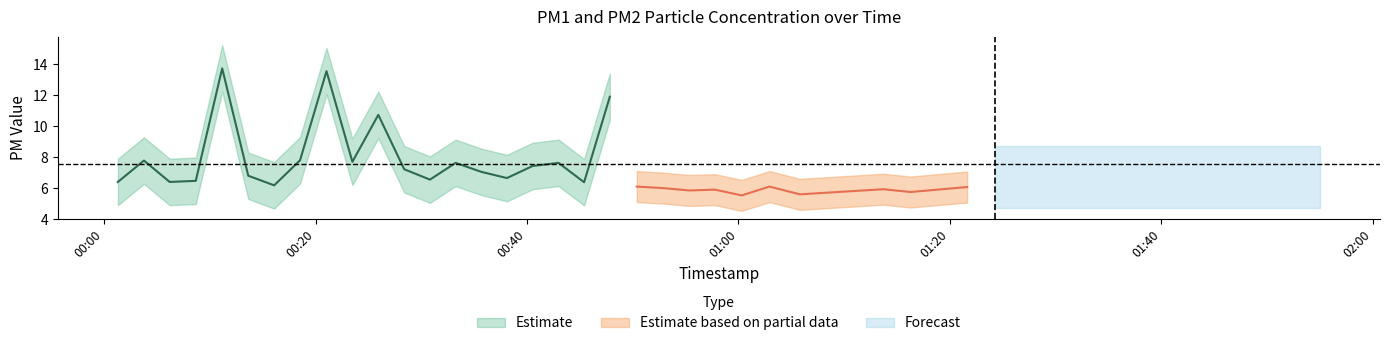

True or false: P2 and P1 cross at least once.

False